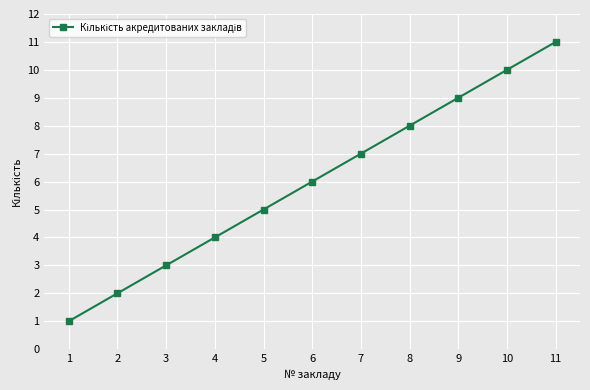

Reading left to right, list all the values displayed in this chart.

1	2	3	4	5	6	7	8	9	10	11